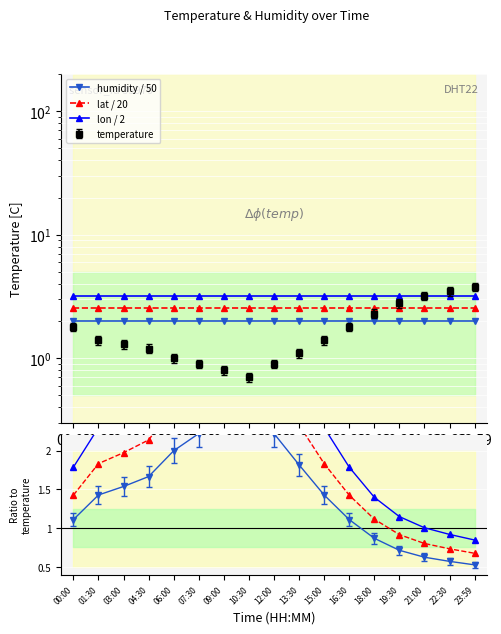

Which series has the largest total across all categories?

lon / 2